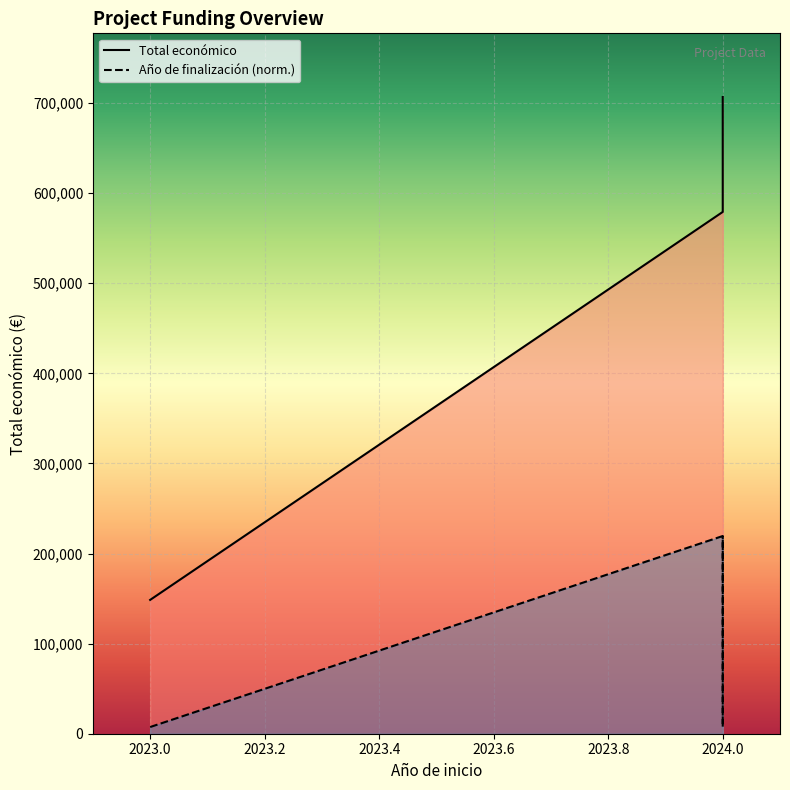

At 2024.0, list the series in order from largest to smallest.

Total económico, Año de finalización (norm.)